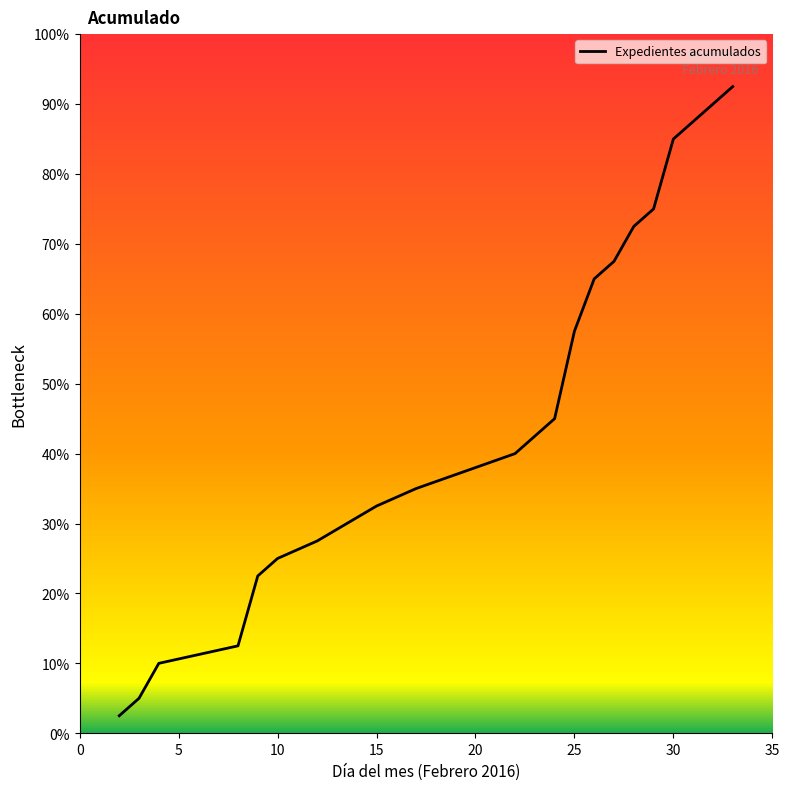

What is the smallest value displayed?

2.5